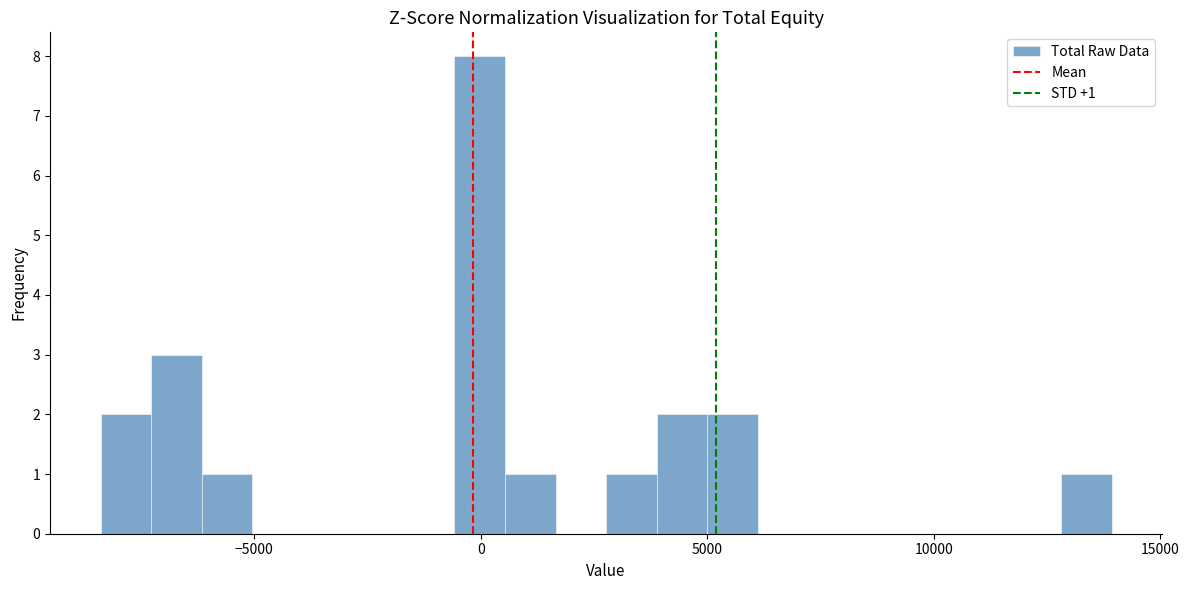

Read against the x-axis, roughly where is the centre of the tallest bar?

0